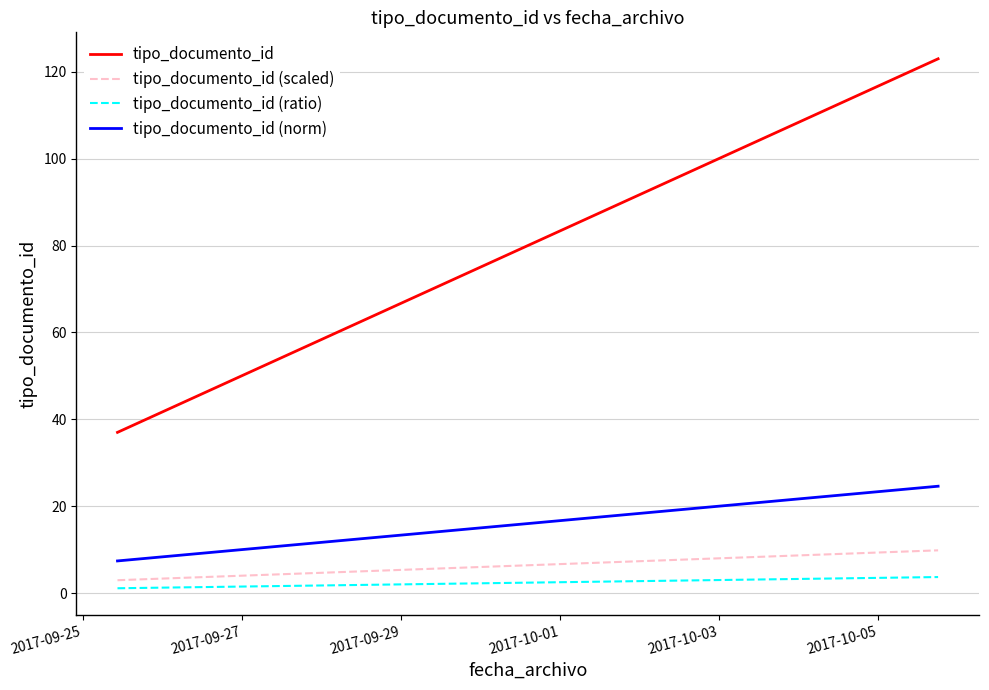

How many distinct data groups are displayed?

4